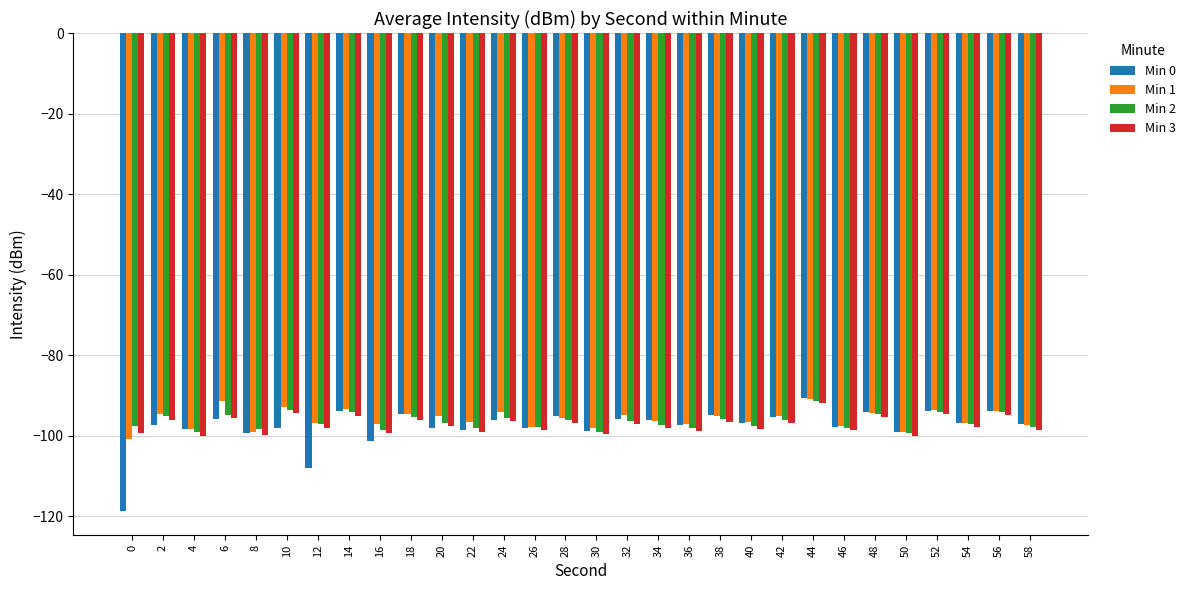

Which series has the largest range (max minus min)?

Min 0